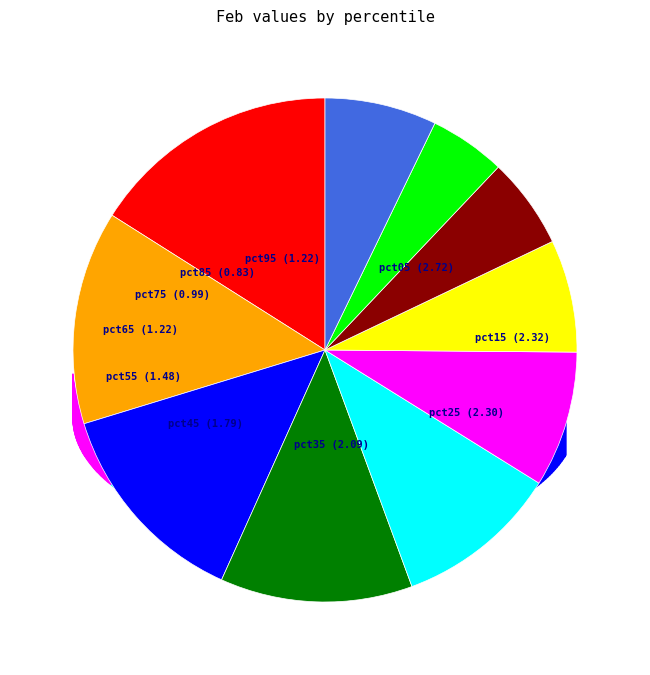

What is the change in value from pct25 to pct35?

-0.2